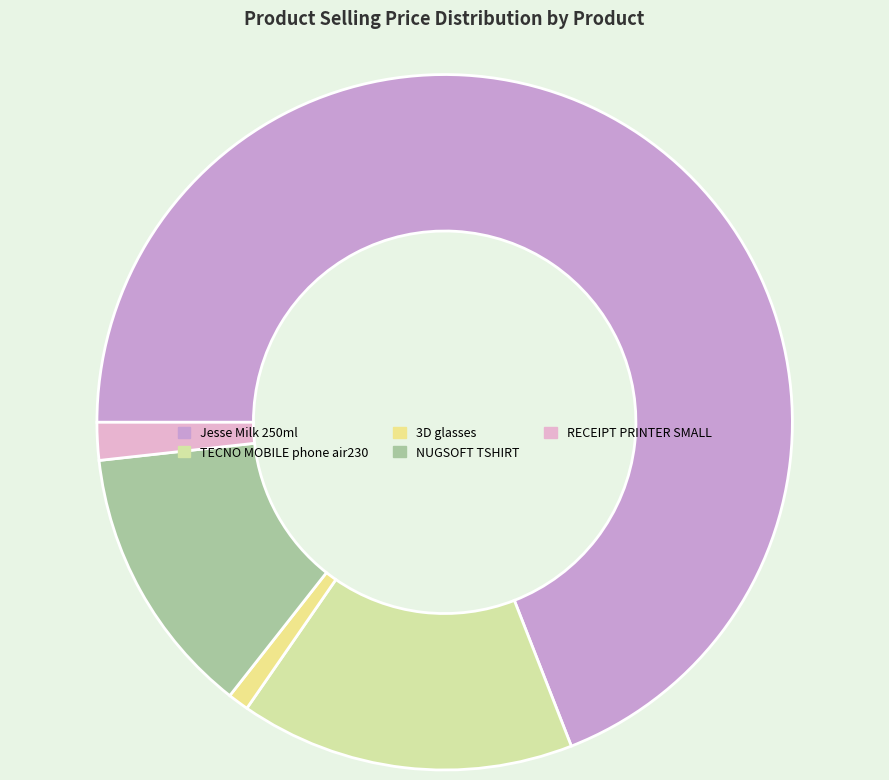

To the nearest percent, what is the average slice percentage?

20%